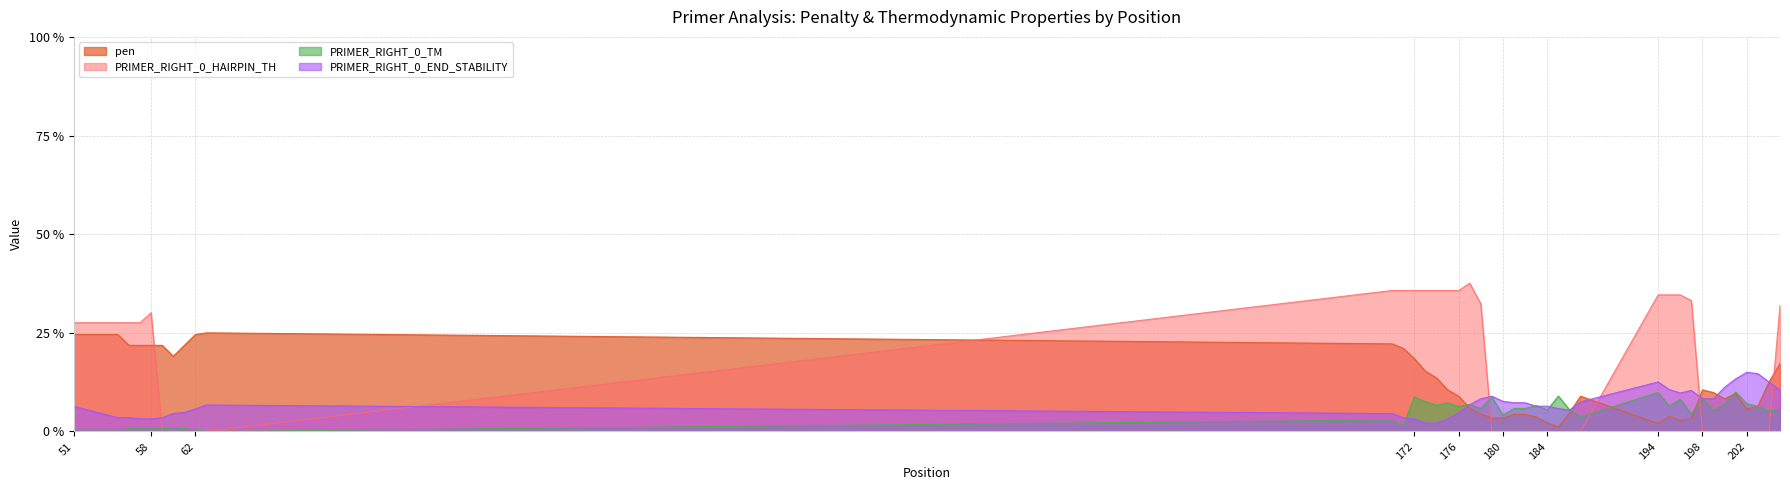

Rank the categories by PRIMER_RIGHT_0_END_STABILITY value from lowest to highest.

173, 174, 57, 58, 172, 175, 55, 56, 59, 171, 60, 170, 176, 61, 186, 62, 185, 51, 183, 184, 63, 177, 181, 182, 187, 180, 199, 178, 198, 179, 196, 197, 205, 195, 200, 194, 204, 201, 203, 202